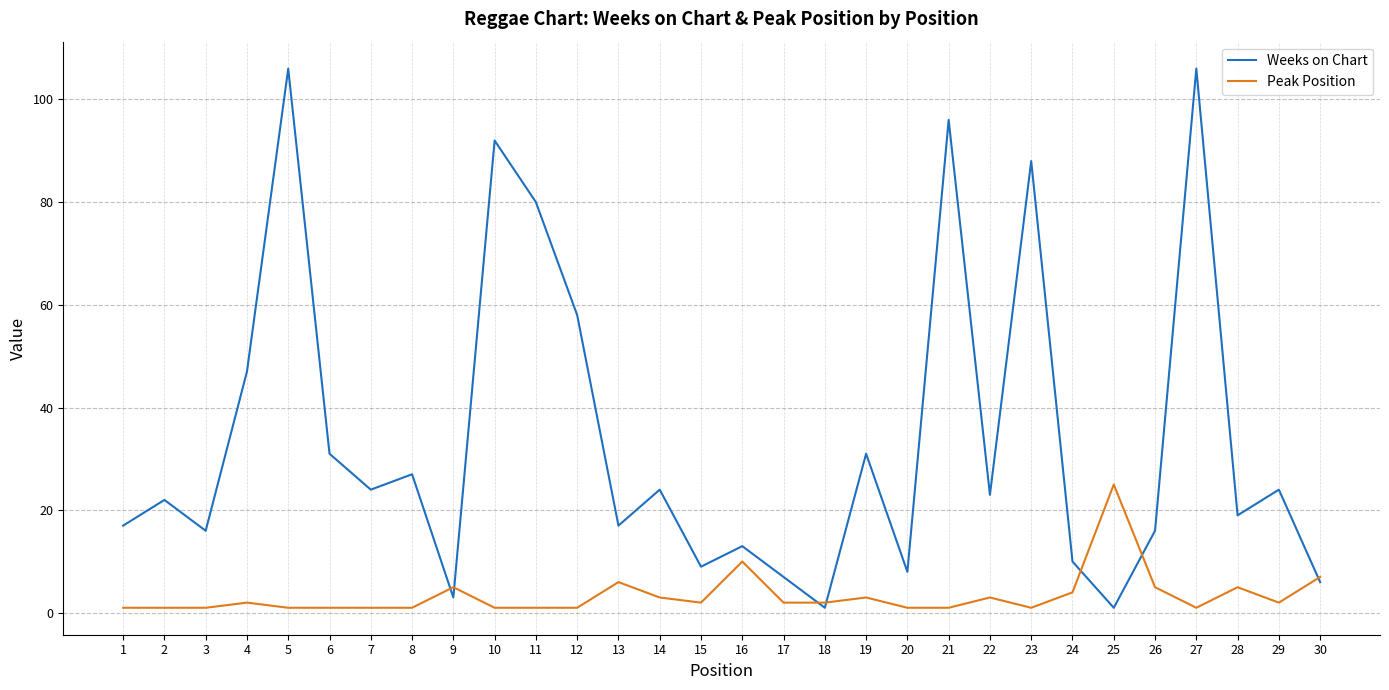

Is the value of Peak Position at 20 greater than the value of Weeks on Chart at 14?

No